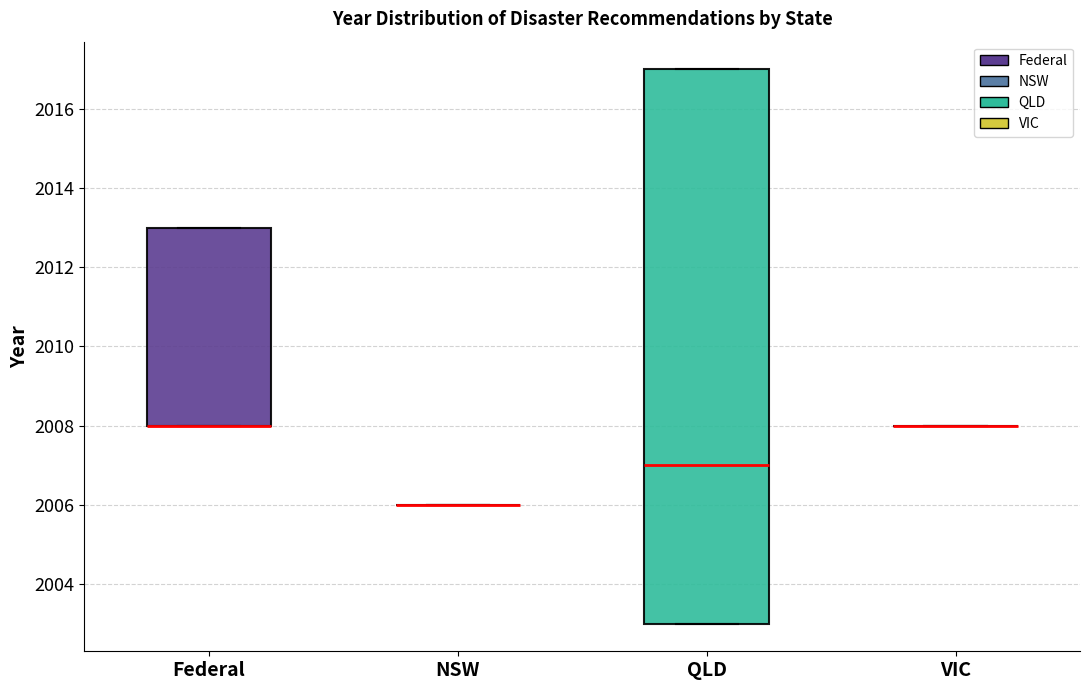

Where is the lower edge of the box for Federal on the y-axis? The values are not printed on the chart, so give them approximately, as read against the axis.

2008